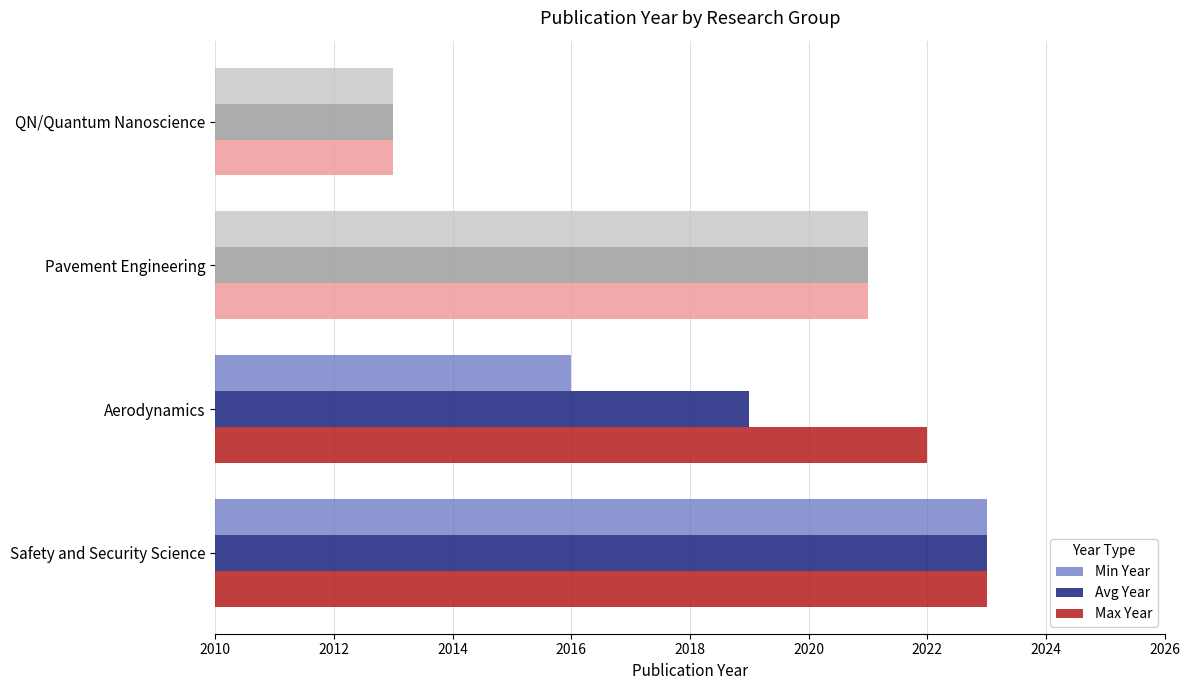

True or false: Max Year has a value of 2023 at Safety and Security Science.

True